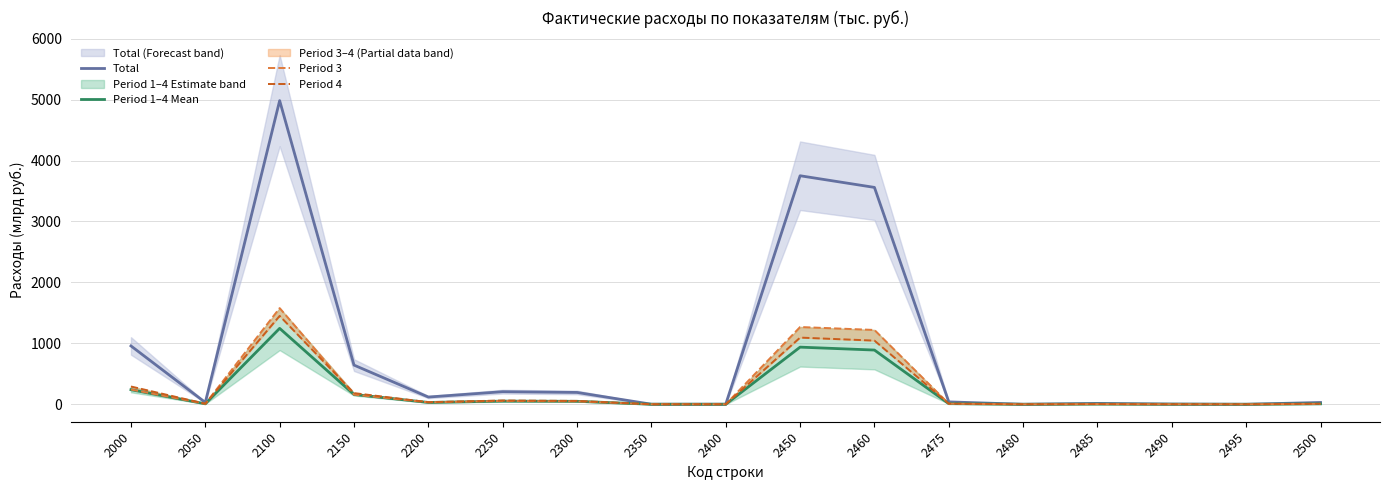

True or false: Total and Period 1–4 Mean cross at least once.

False